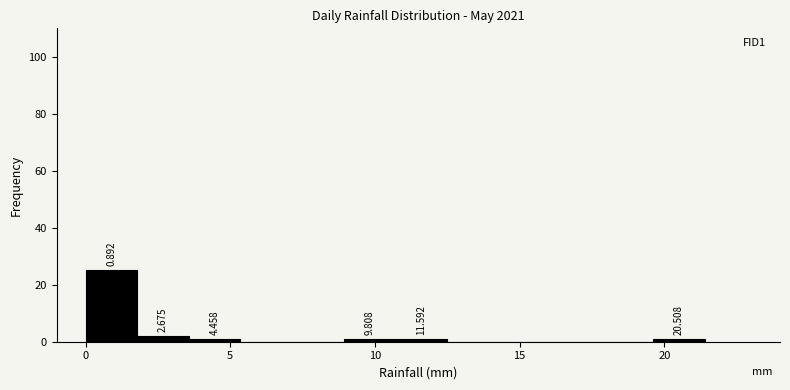

Read against the x-axis, roughly where is the centre of the tallest bar?

1.0